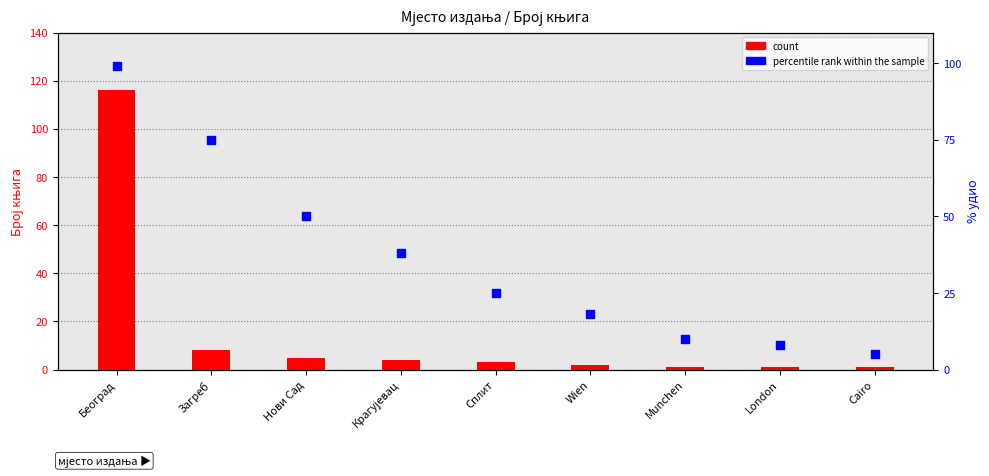

What is the total value across all series at Загреб?

83